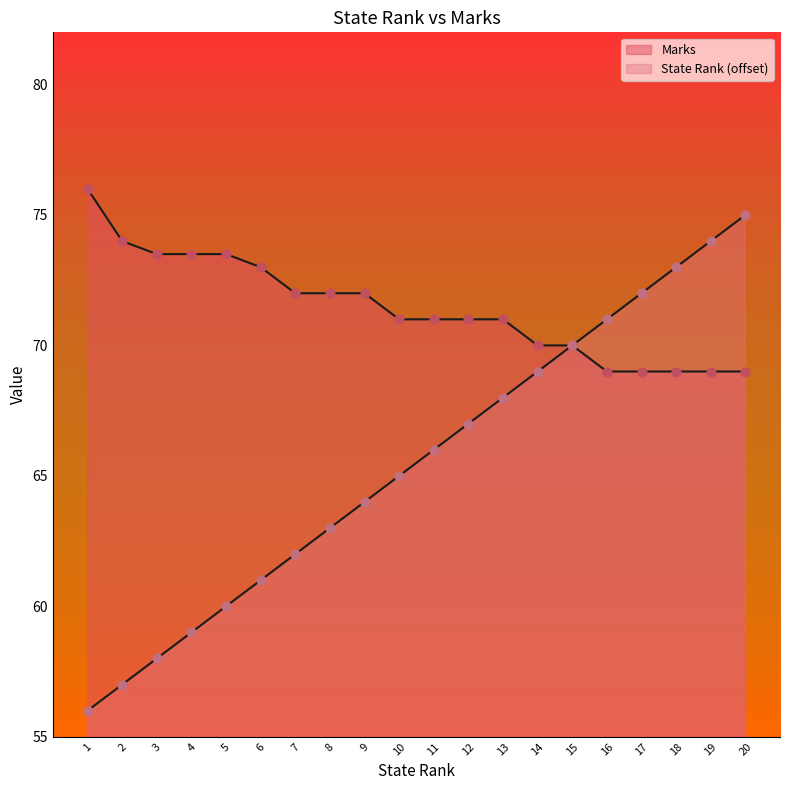

Which series contains the lowest Y value?

State Rank